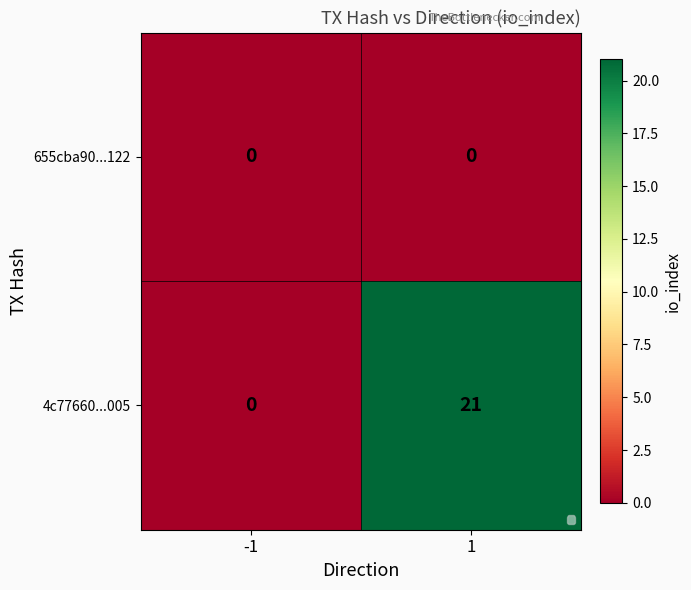

Rank the series by their average value, from highest to lowest.

4c77660...005, 655cba90...122